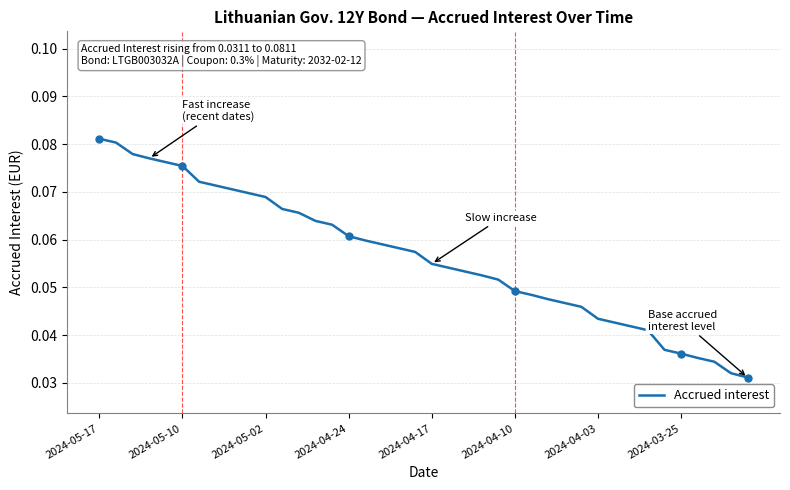

What is the value of the 19th point from the left?

0.1